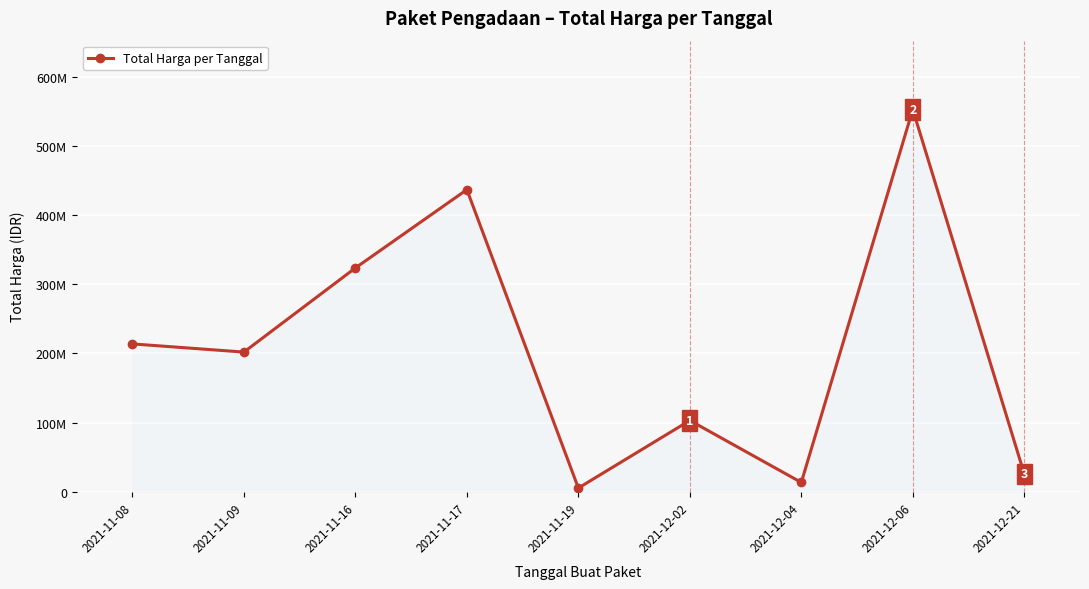

List the labels in order of value, smallest first.

2021-11-19, 2021-12-04, 2021-12-21, 2021-12-02, 2021-11-09, 2021-11-08, 2021-11-16, 2021-11-17, 2021-12-06